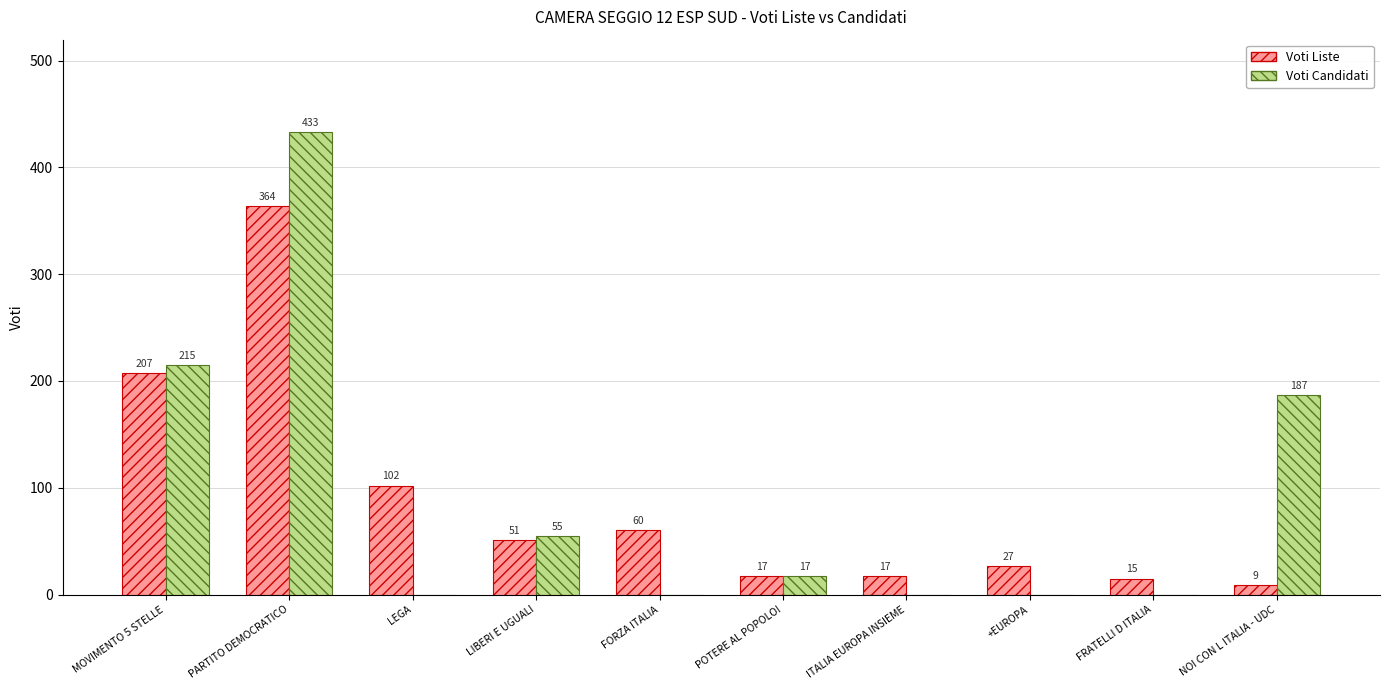

Where does the Voti Candidati series first go above 17?

MOVIMENTO 5 STELLE